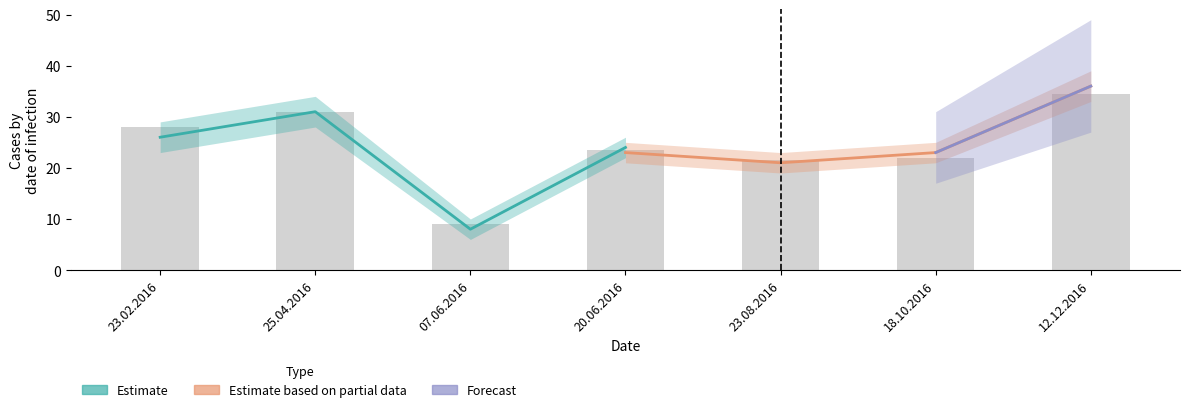

What is the ratio of the value at 20.06.2016 to the value at 25.04.2016?

0.8